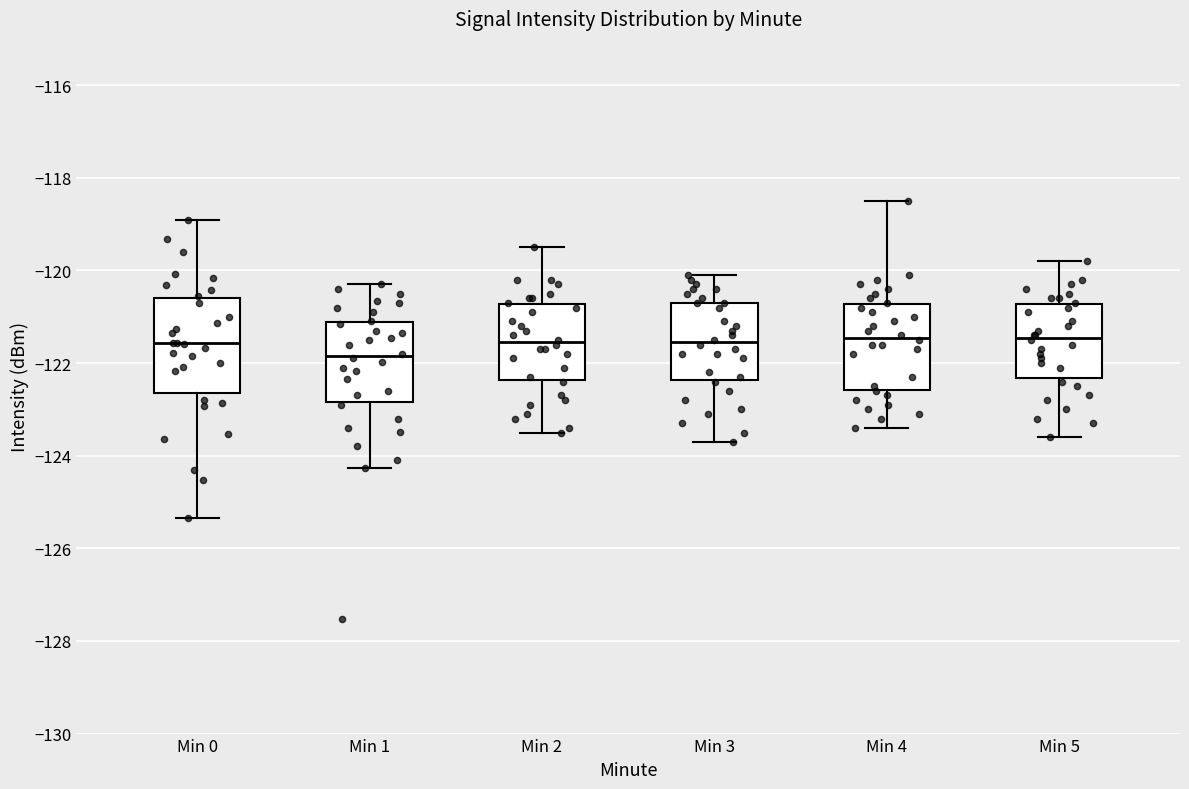

Where is the lower edge of the box for Min 2 on the y-axis? The values are not printed on the chart, so give them approximately, as read against the axis.

-122.4